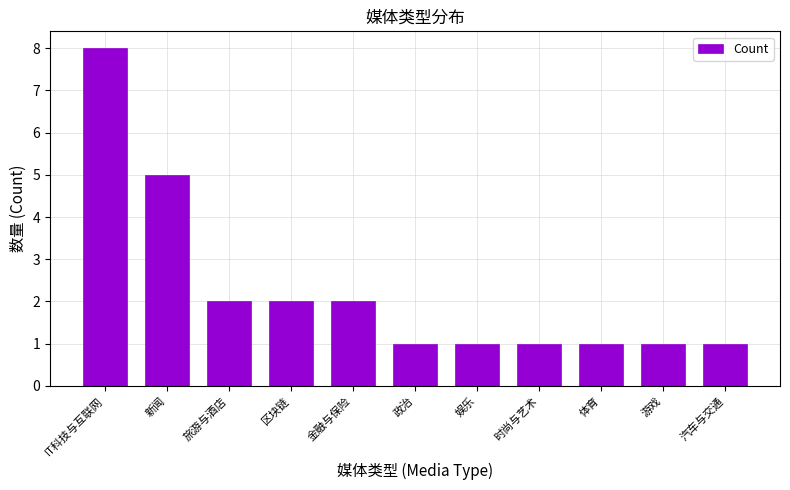

Which has a higher value, IT科技与互联网 or 金融与保险?

IT科技与互联网